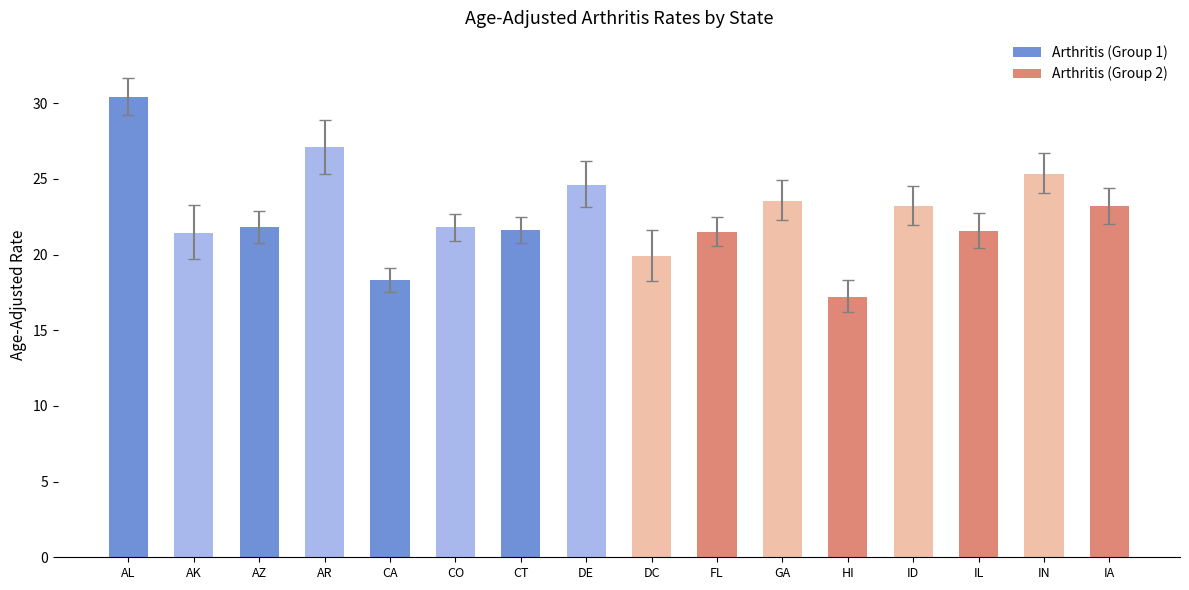

Which category has the highest value across all series?

AL